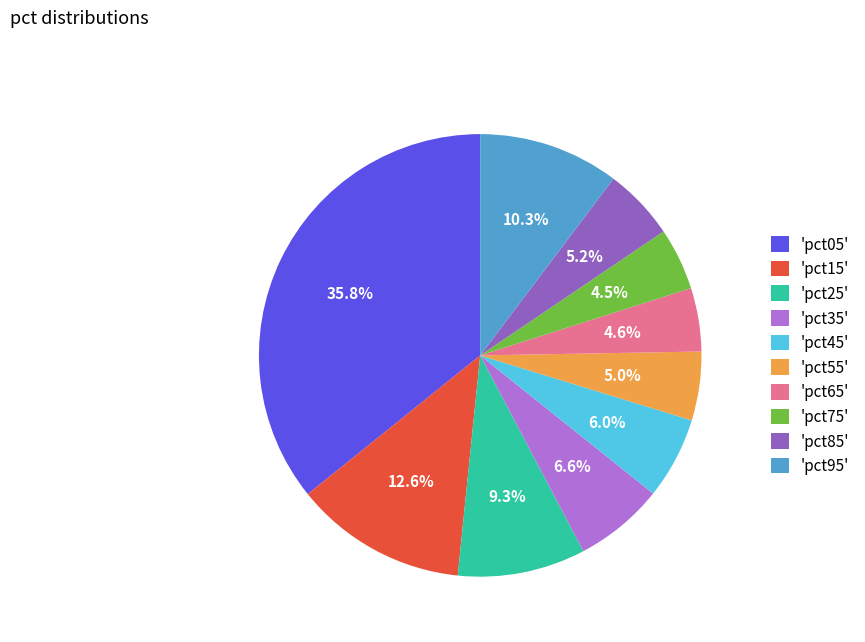

To the nearest percent, what is the difference between the largest and smallest slice percentages?

31%